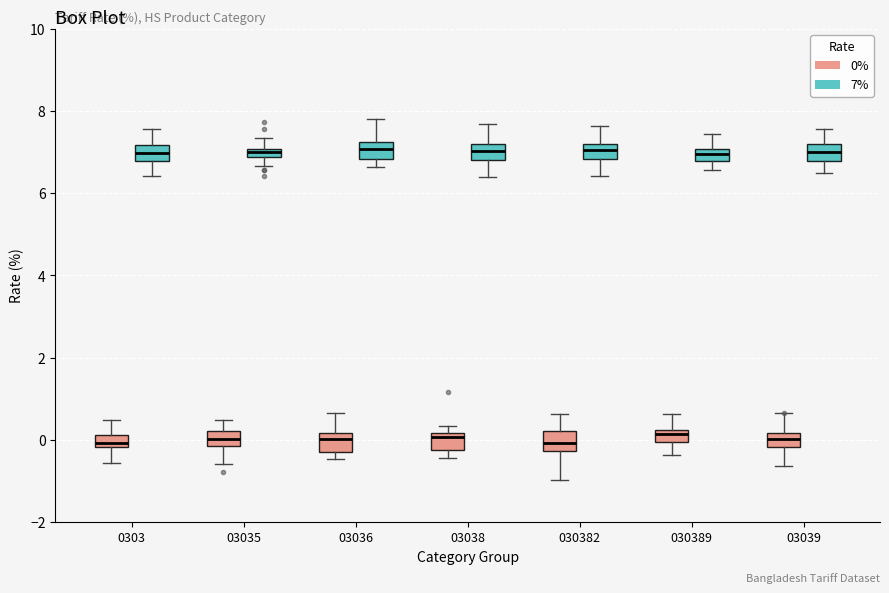

Where is the lower edge of the box for 030389 (0%) on the y-axis? The values are not printed on the chart, so give them approximately, as read against the axis.

0.0